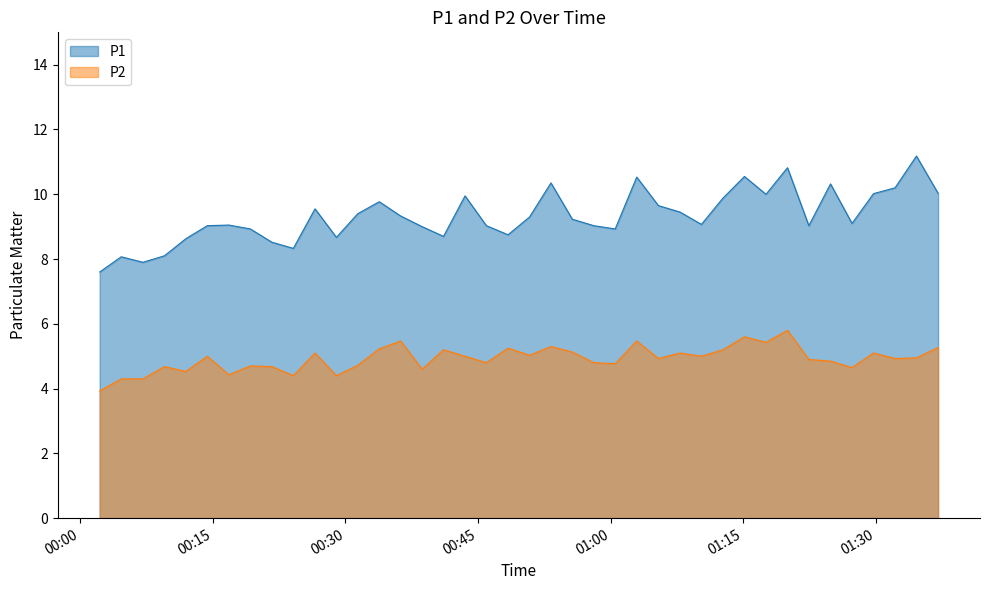

Is the value of P1 at 2023-04-24T01:10:16 greater than the value of P2 at 2023-04-24T00:26:34?

Yes